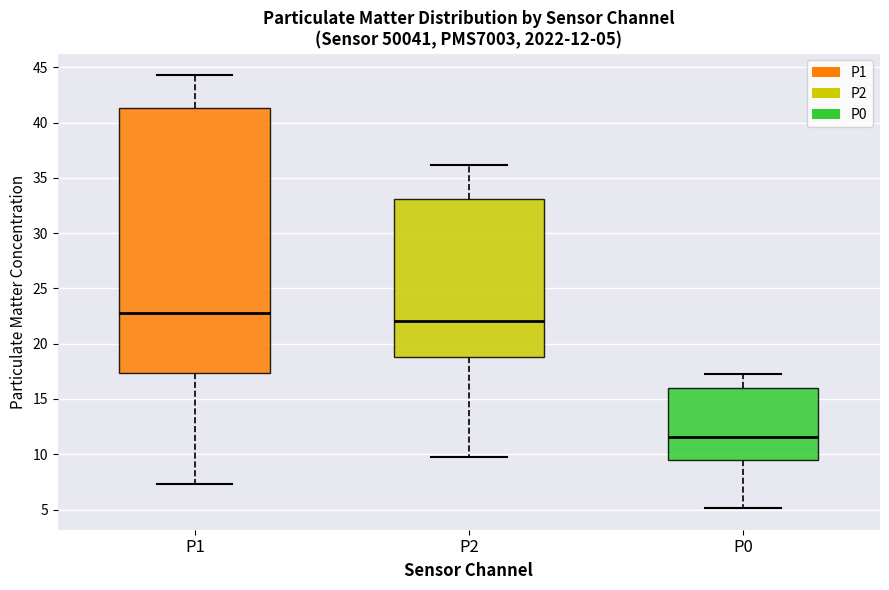

Which box is the tallest, from its lower edge to its upper edge?

P1